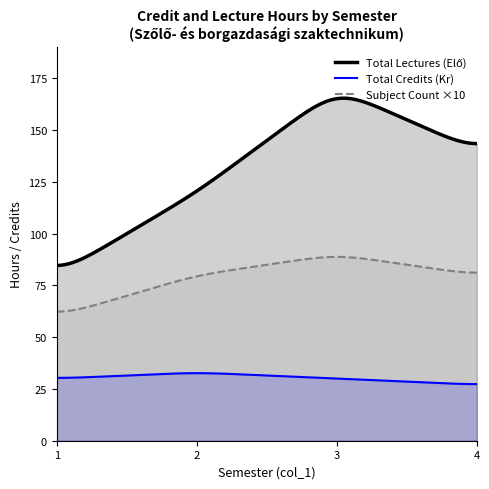

At which label does Semester 2 reach its peak?

1